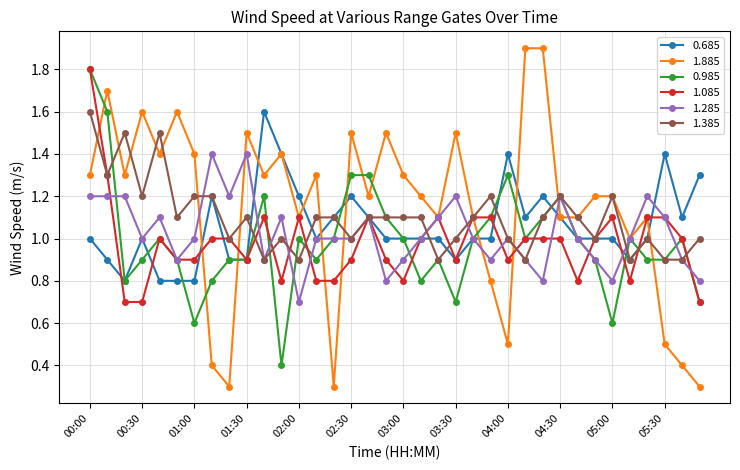

Which series has the largest range (max minus min)?

1.885